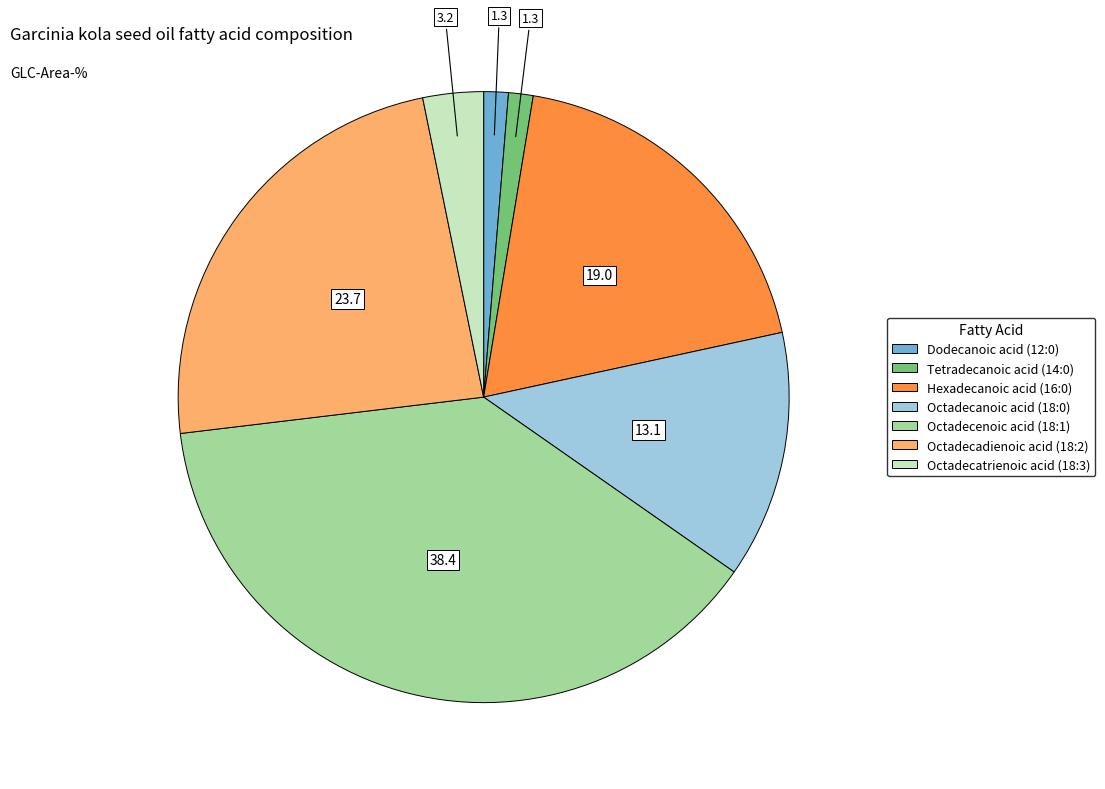

What is the largest slice in the pie chart?

Octadecenoic acid (18:1)